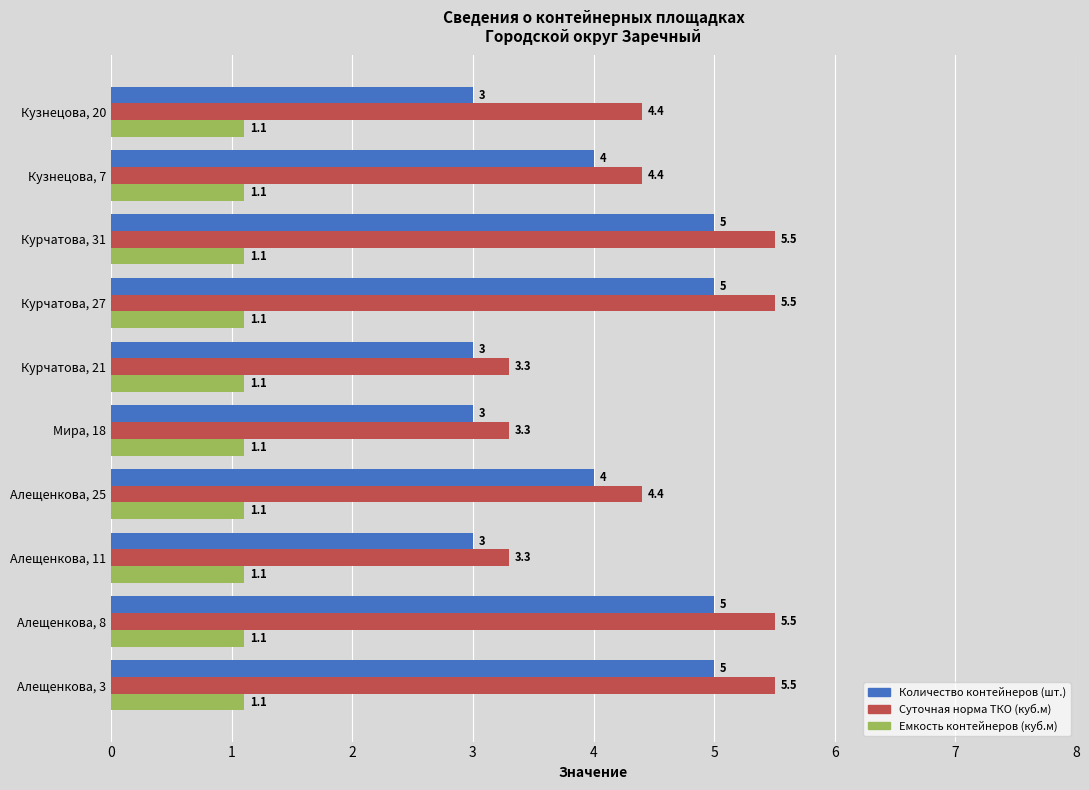

What is the minimum value for Суточная норма ТКО (куб.м)?

3.3